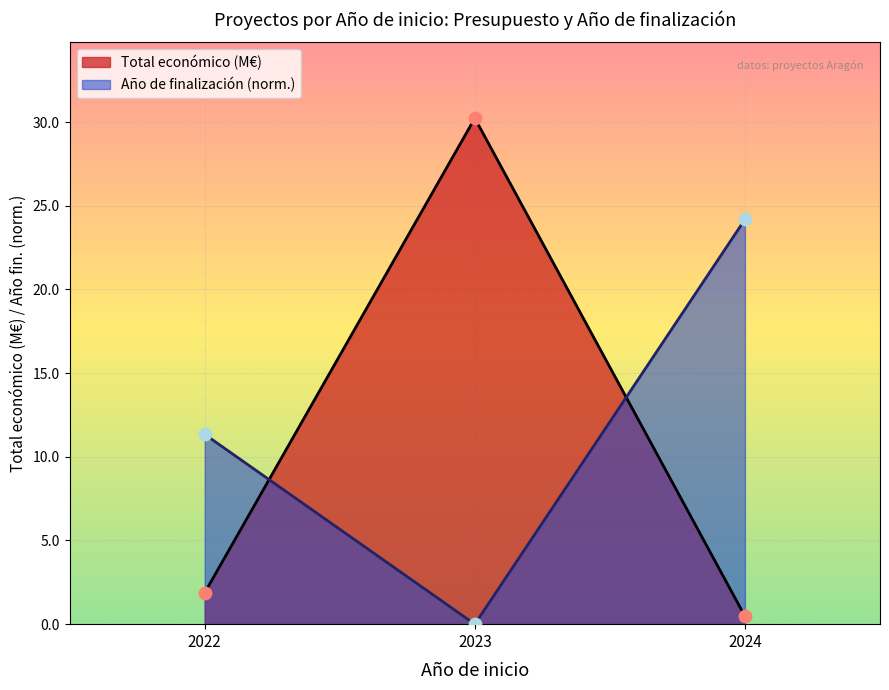

At how many categories does at least one series exceed 14?

2